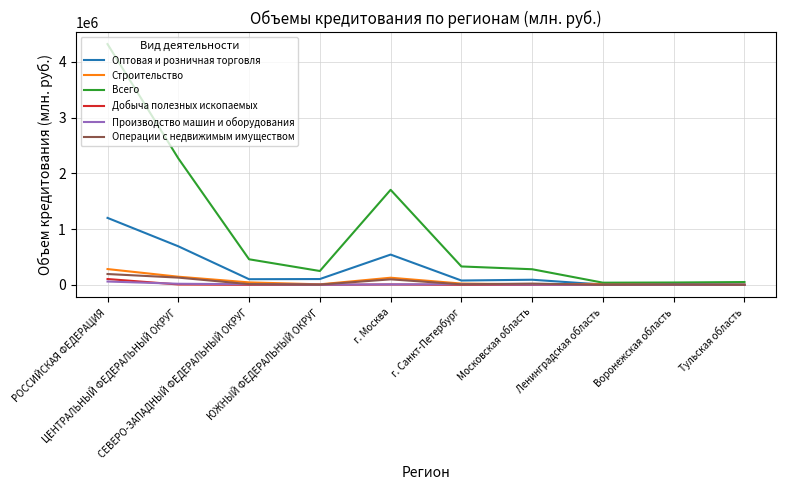

What is the greatest value displayed?

4319939